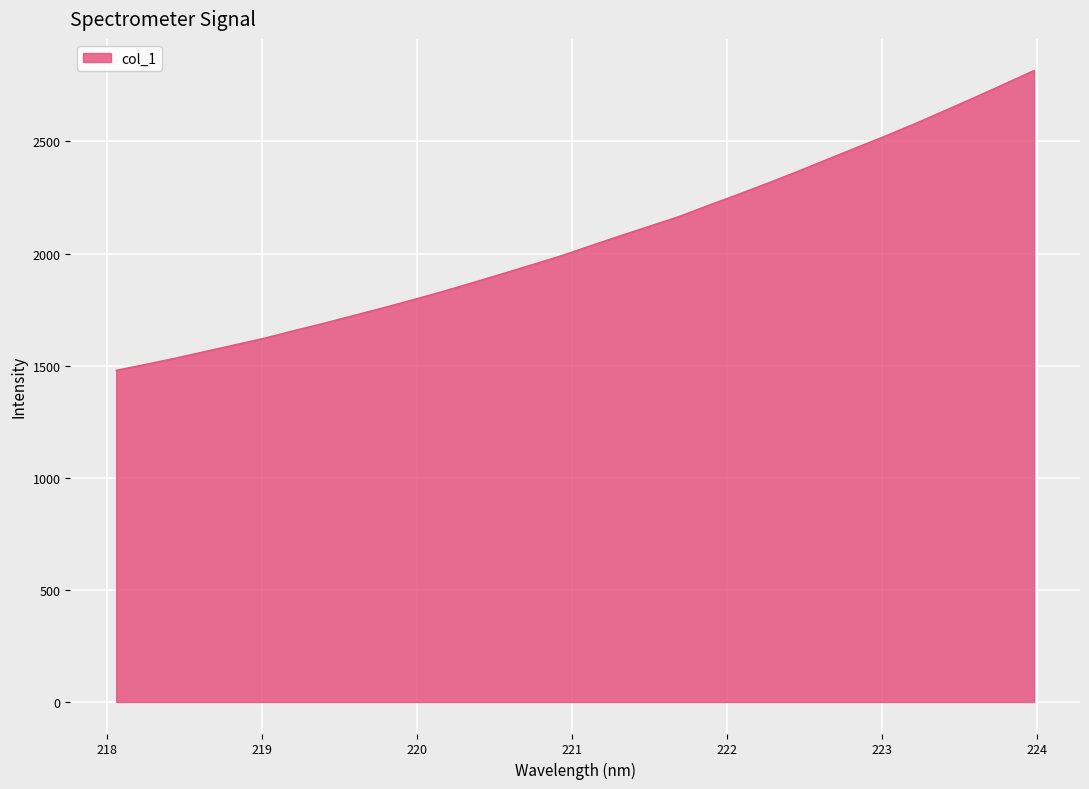

What is the smallest value displayed?

1479.1